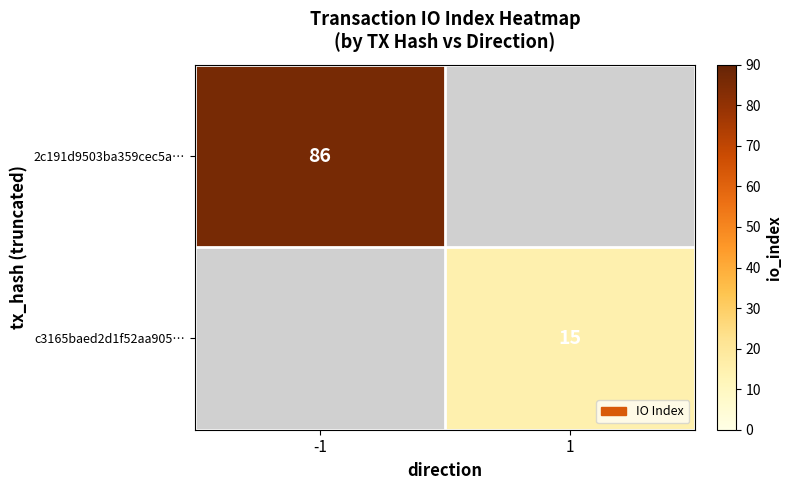

At how many categories does at least one series exceed 44?

1